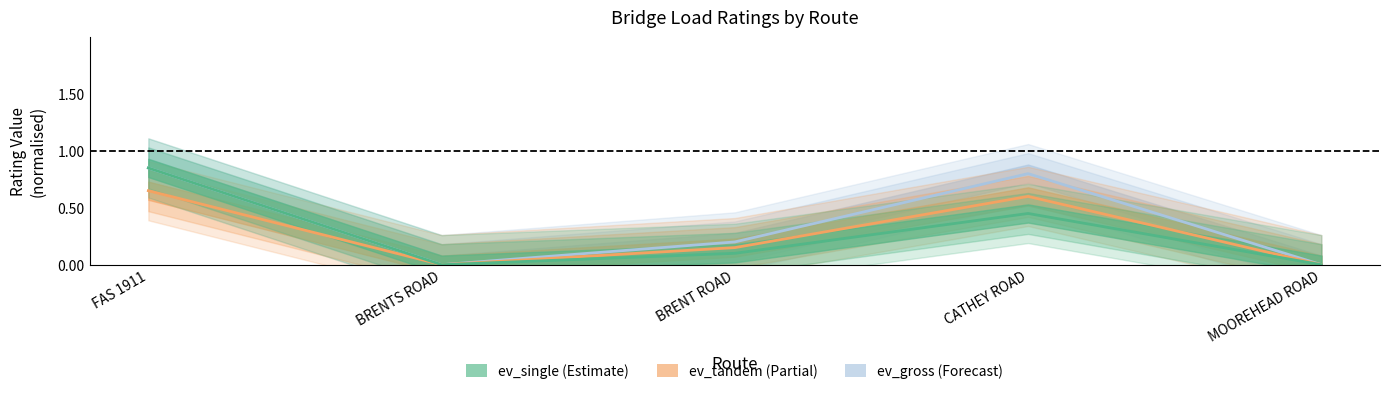

The ev_tandem series shows 0.3 at BRENTS ROAD. True or false?

False